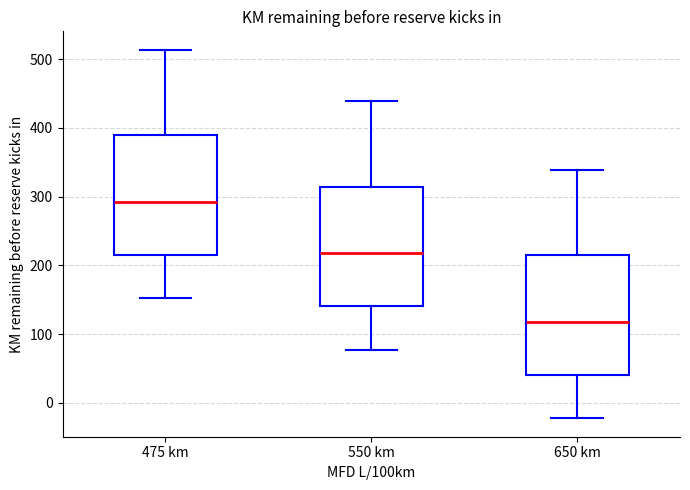

Which box's median line is the highest?

475 km